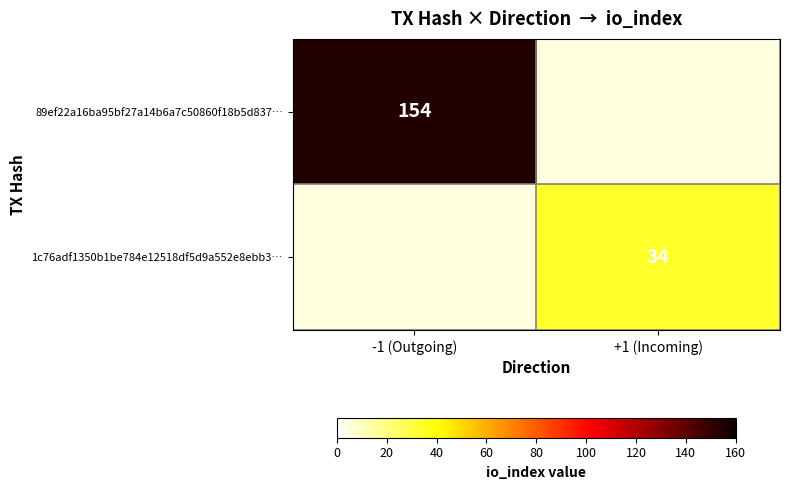

The value of 89ef22a16ba95bf27a14b6a7c50860f18b5d837… at -1 (Outgoing) is 154. True or false?

True